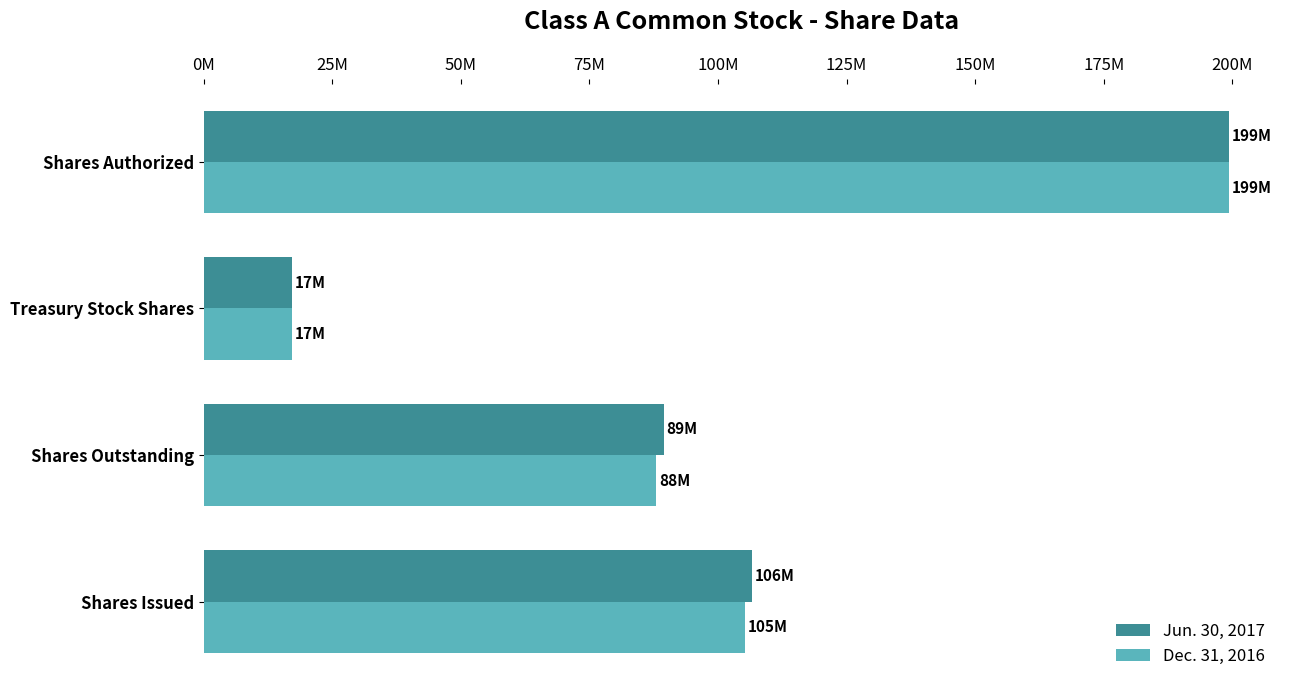

What is the smallest value displayed?

17200000